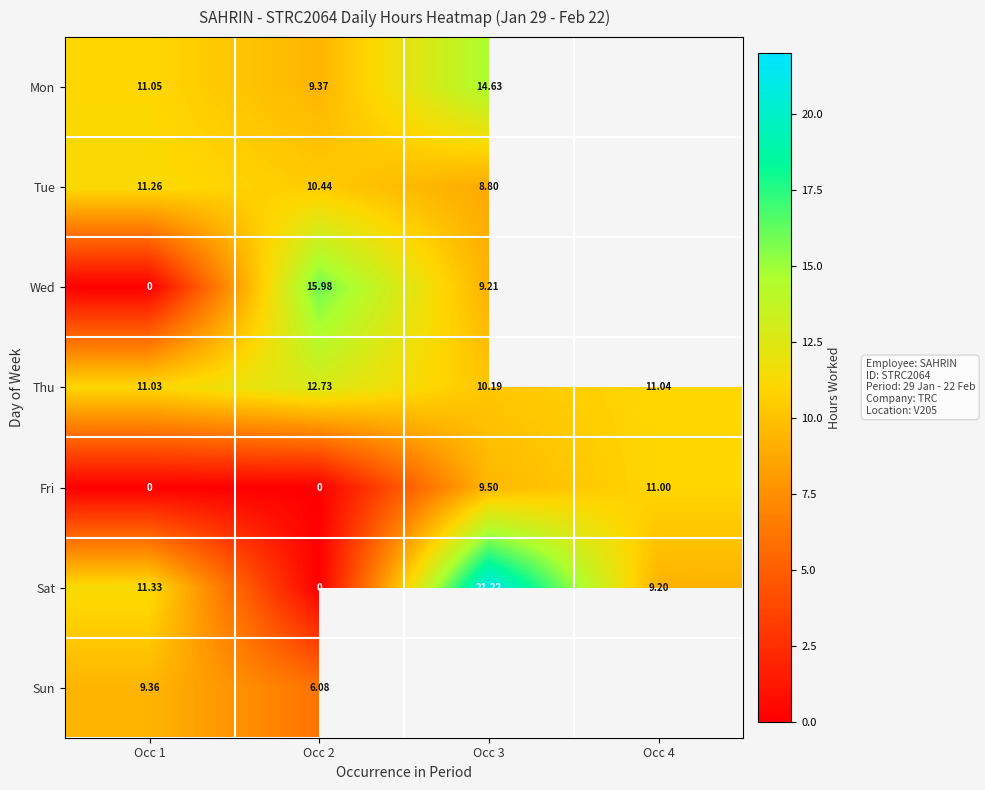

True or false: Fri has a value of 5.9 at Occ 2.

False